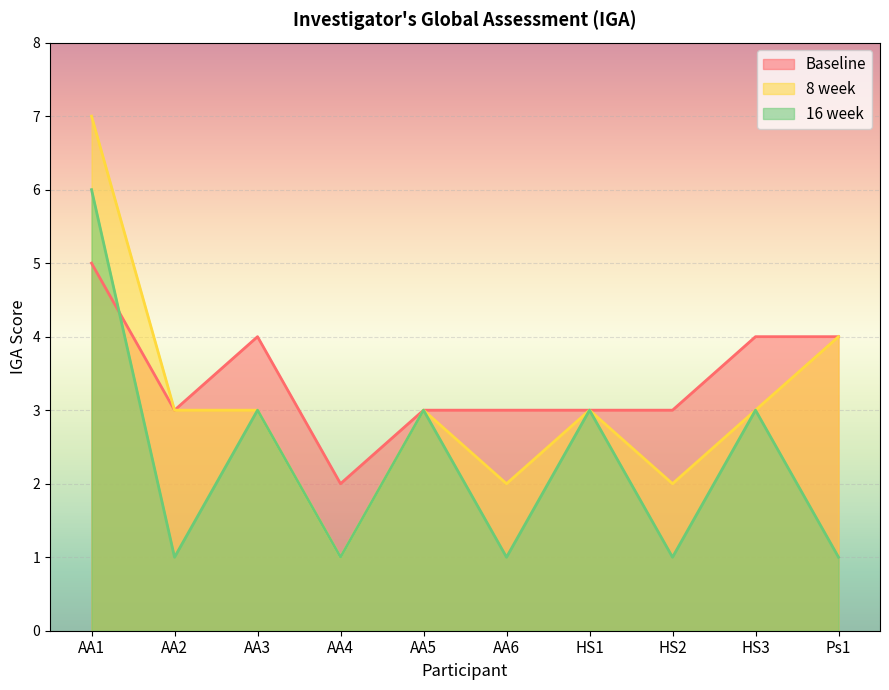

Rank the series at AA6 from highest to lowest value.

Baseline, 8 week, 16 week